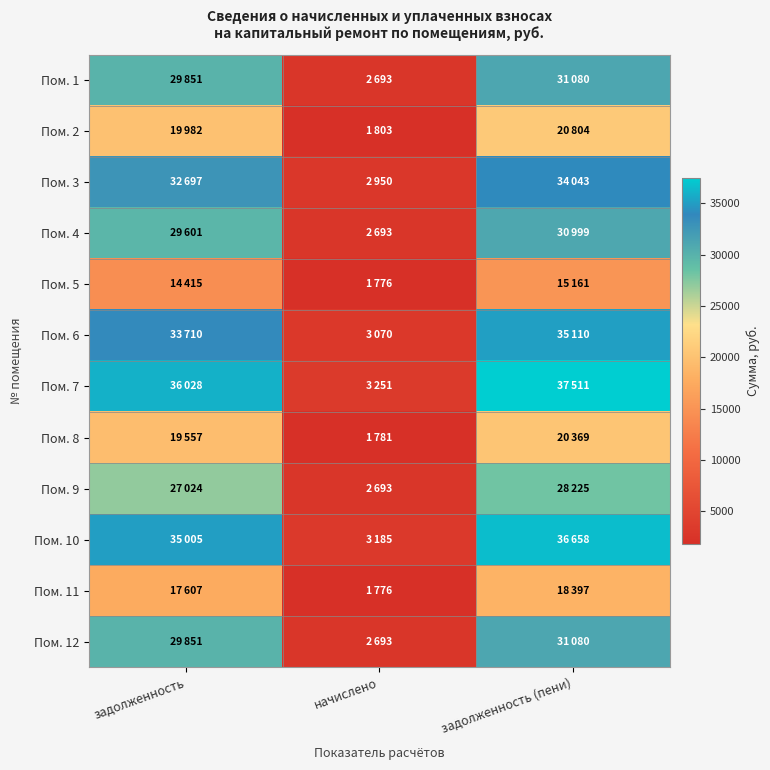

What is the smallest value displayed?

1775.5